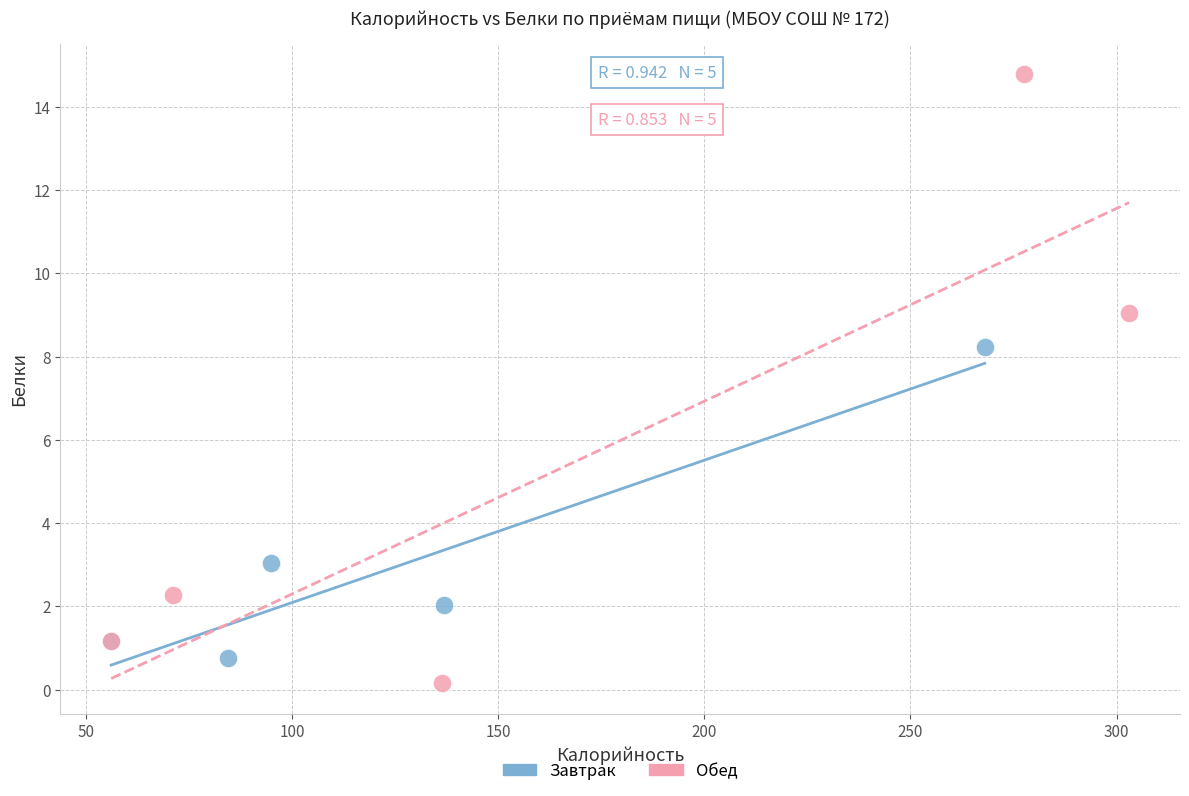

Which series reaches the minimum Y coordinate?

Обед